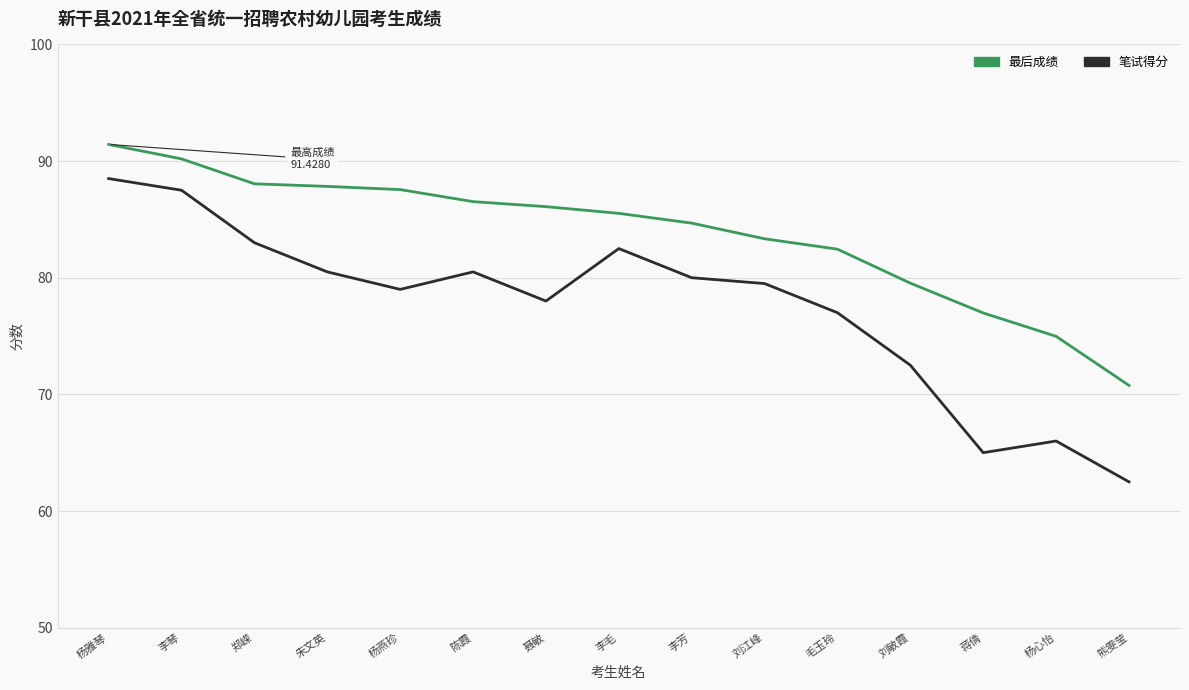

What is the difference between the second highest and second lowest values in the 最后成绩 series?

15.2